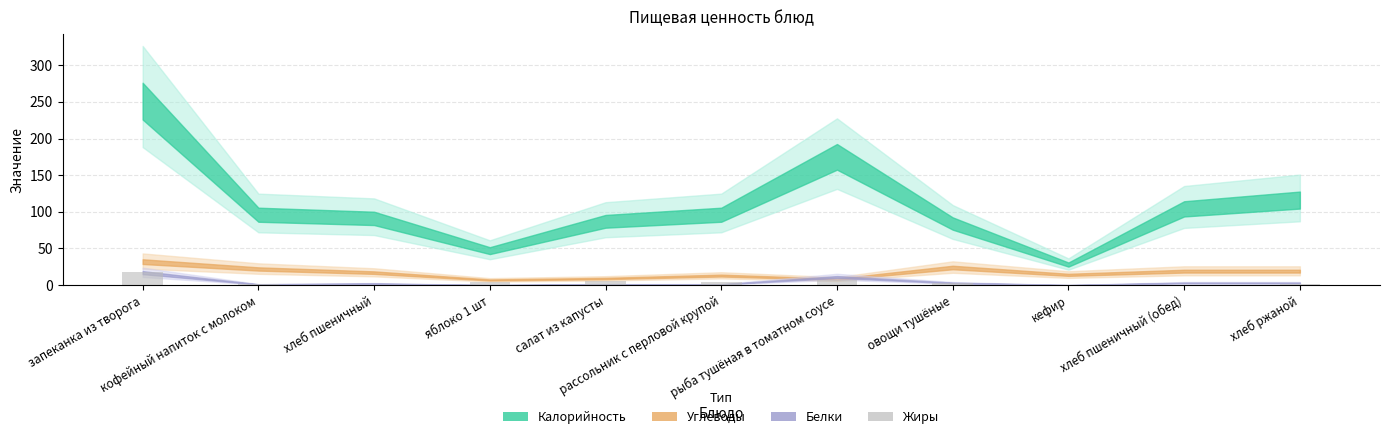

Count the number of data series in this chart.

1